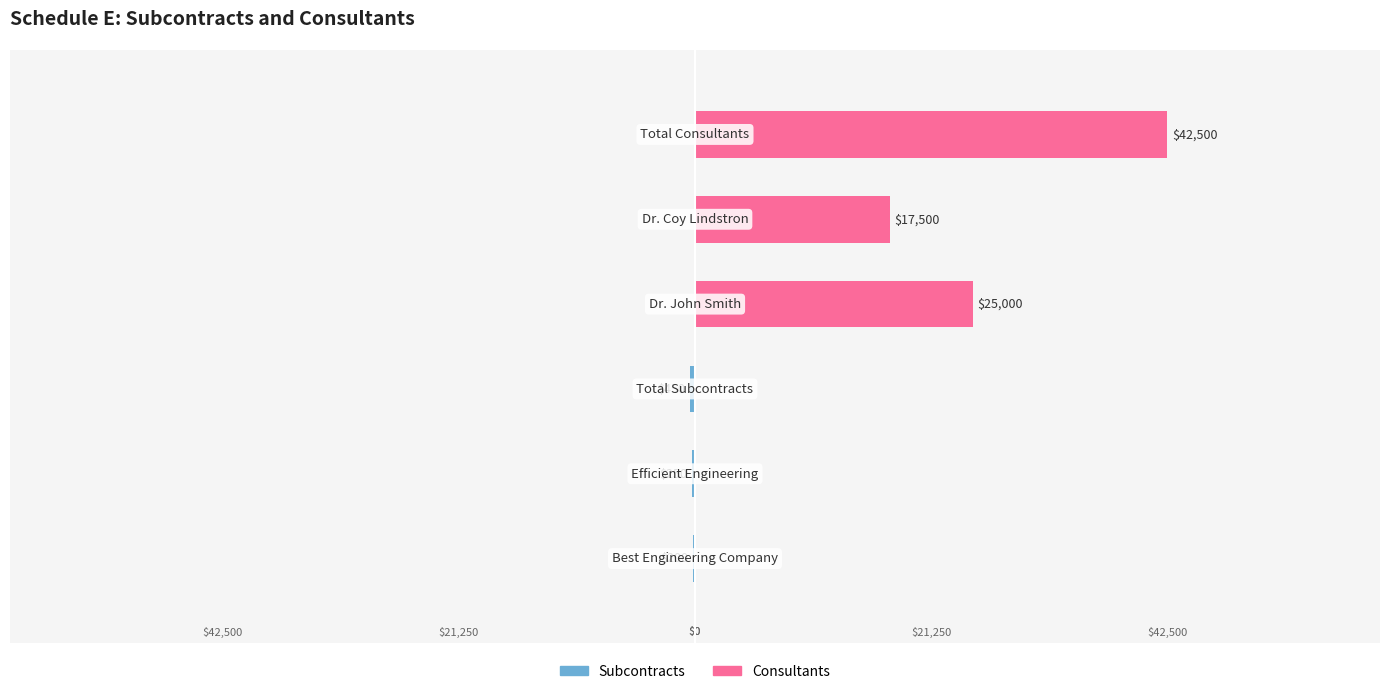

Reading left to right, list all the values displayed in this chart.

Subcontracts: -200	-250	-450	0	0	0
Consultants: 0	0	0	25000	17500	42500